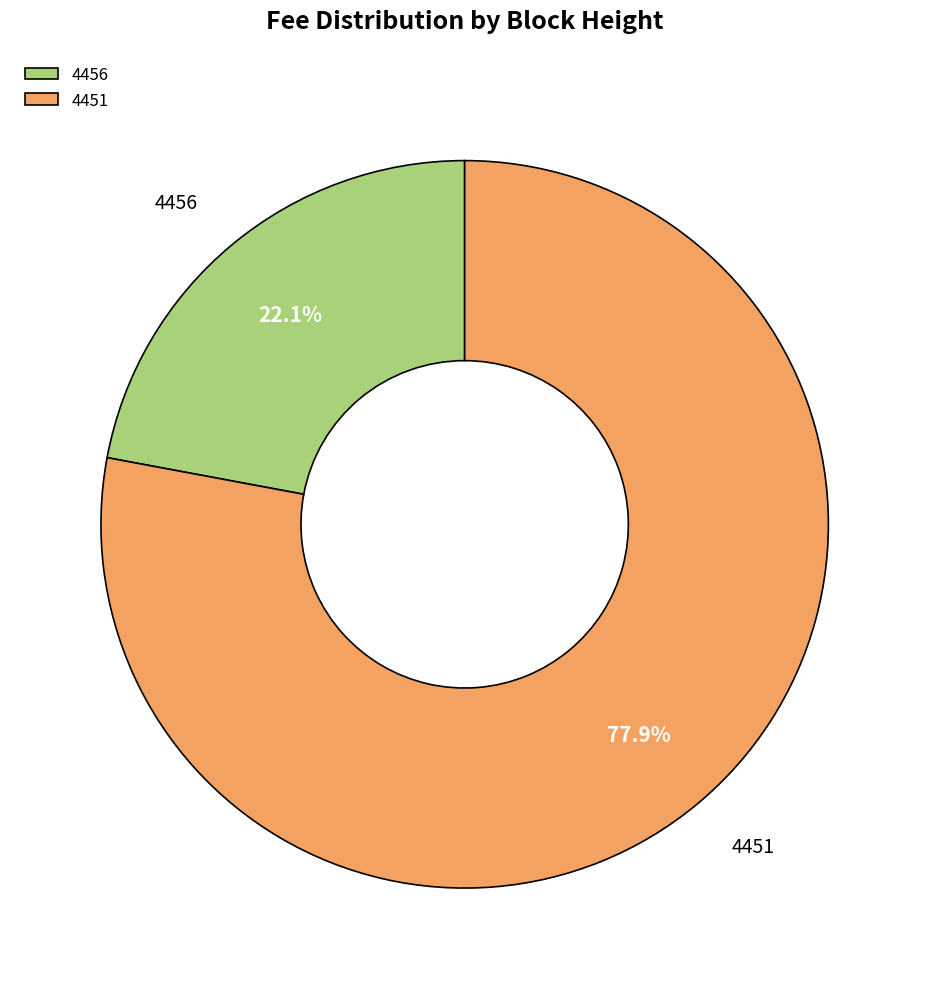

What percentage is the 4451 slice, to the nearest percent?

78%